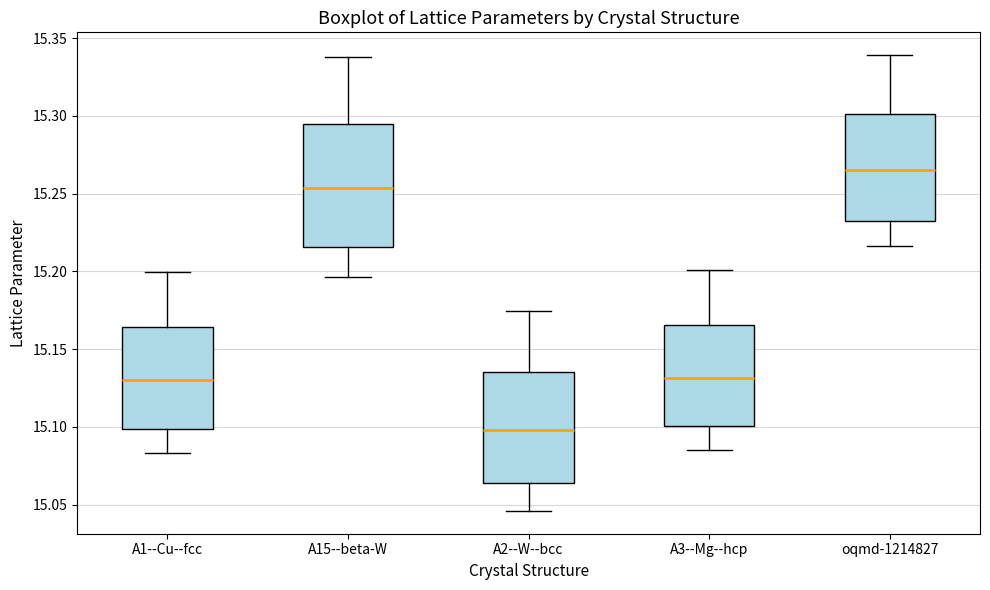

Where is the upper edge of the box for oqmd-1214827 on the y-axis? The values are not printed on the chart, so give them approximately, as read against the axis.

15.300